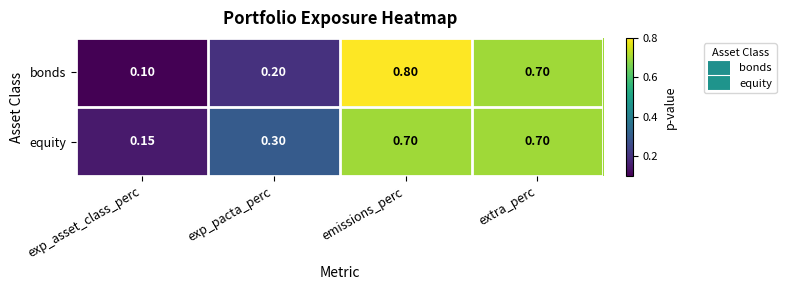

Which series changed the most between exp_asset_class_perc and exp_pacta_perc?

equity